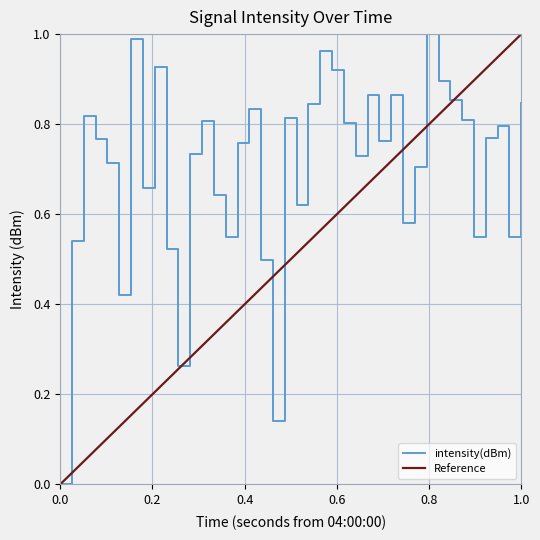

What is the label of the 7th point from the left?

6